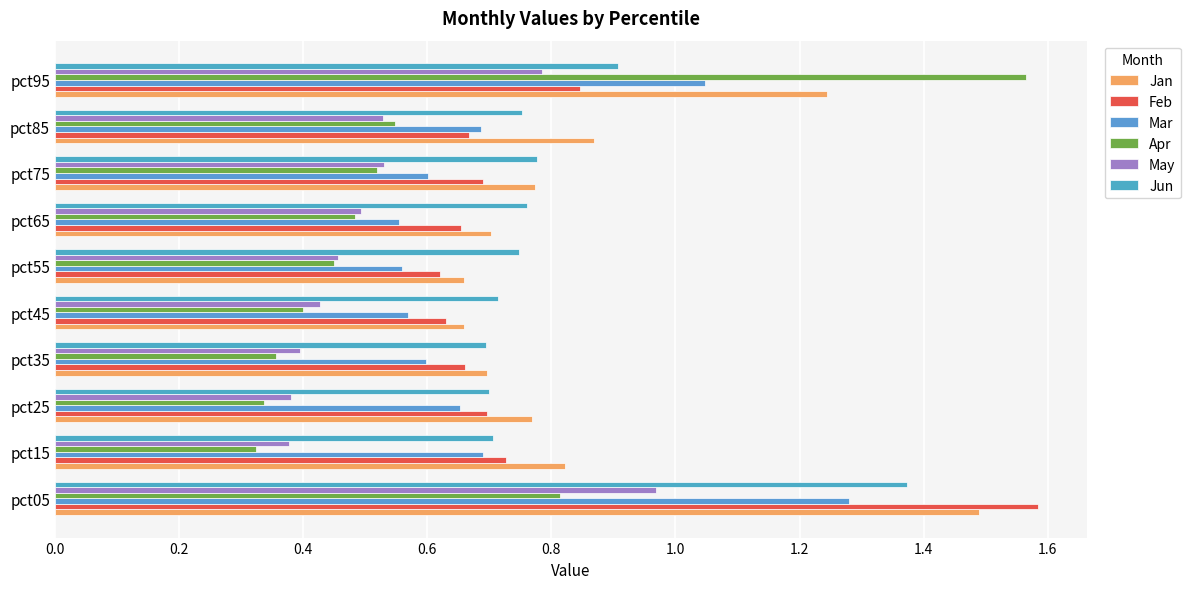

What is the value of the Mar bar at the 7th from the left?

0.6